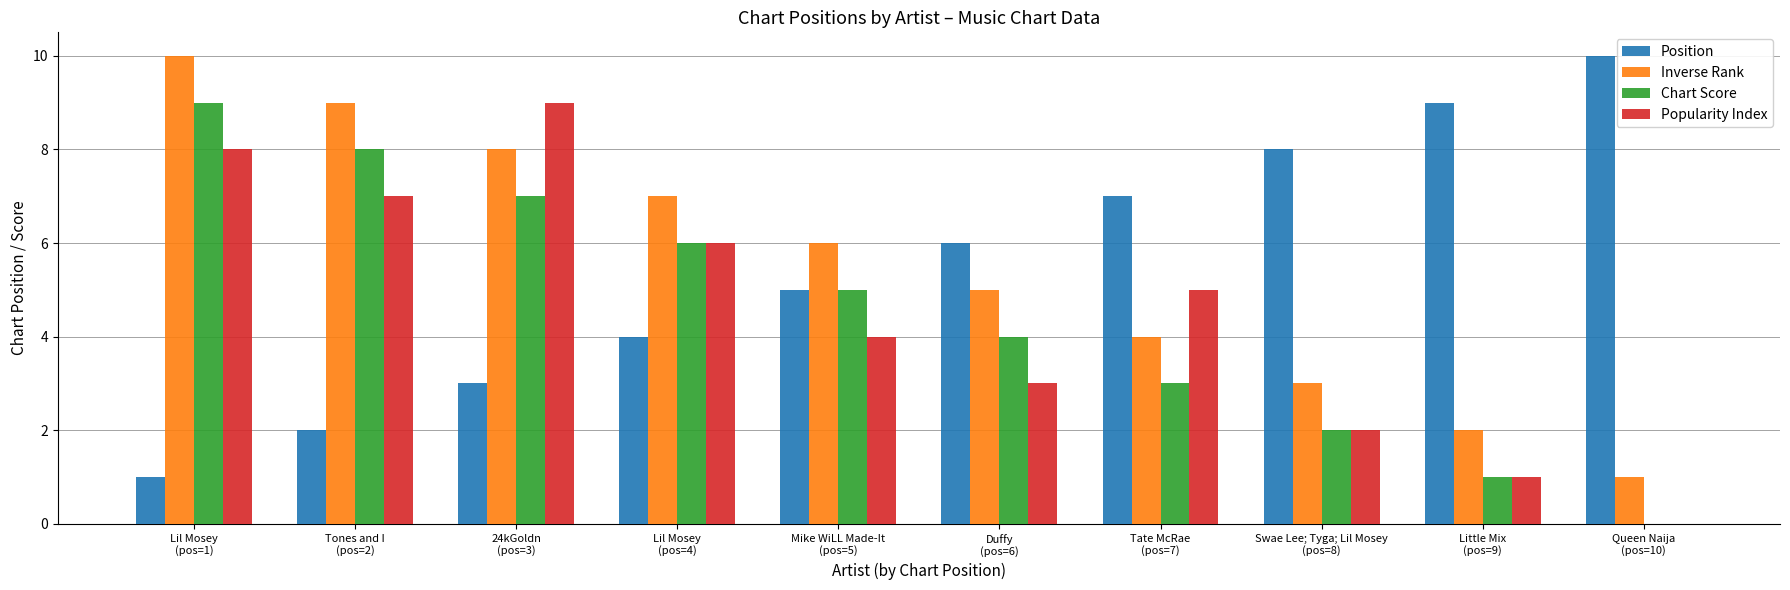

How many data points does each series have?

10